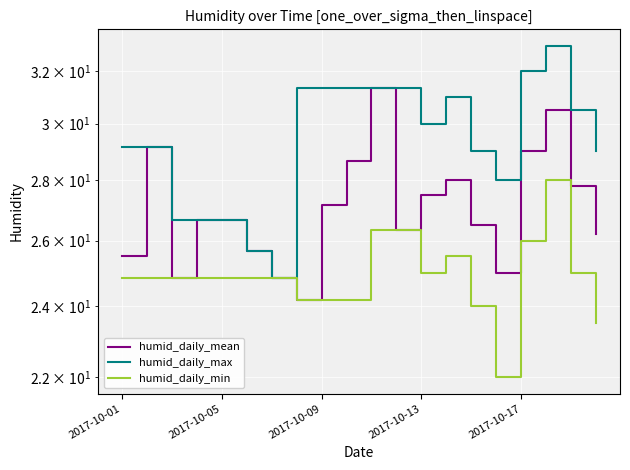

At which category does humid_daily_min reach its first local peak?

13